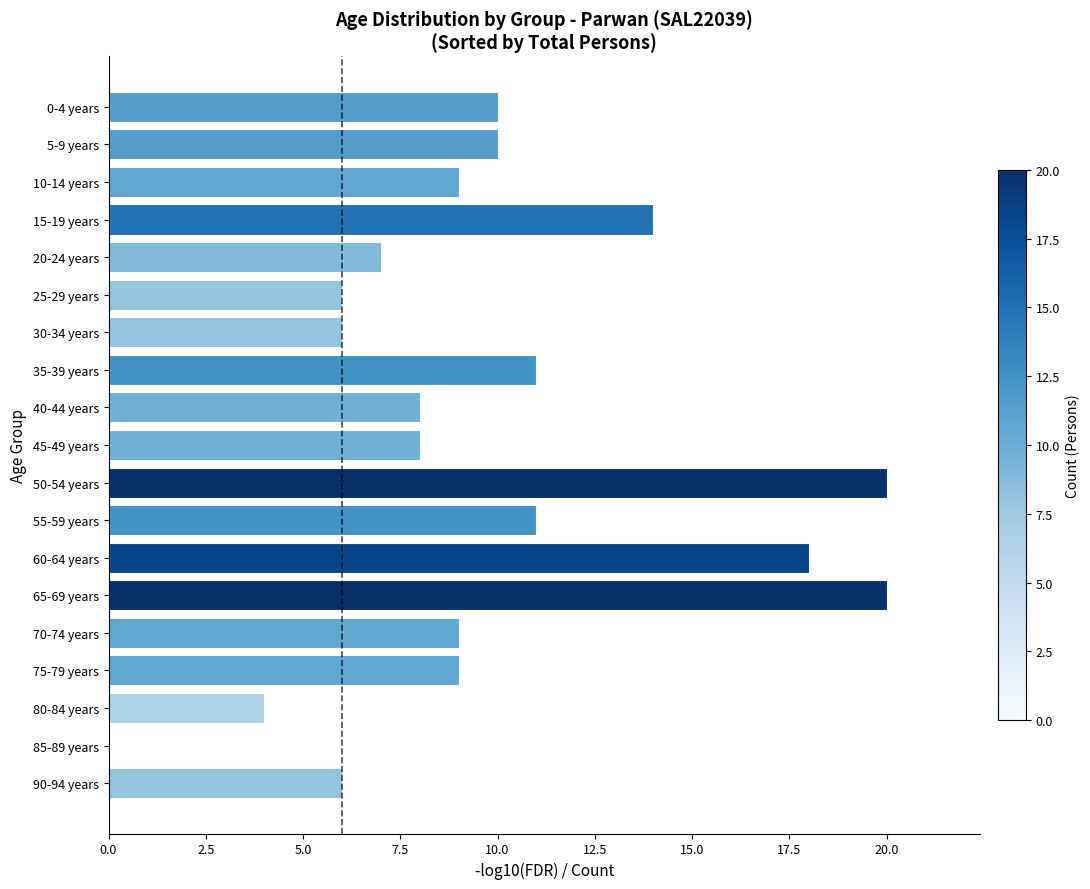

What is the maximum value shown in the chart?

20